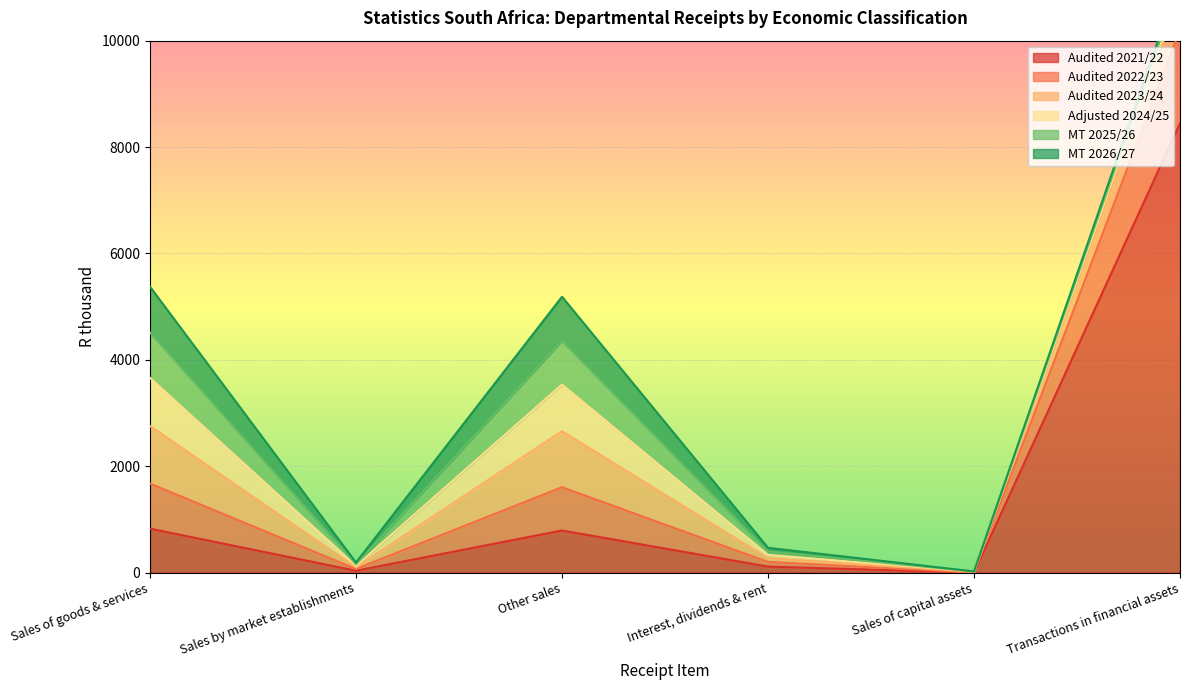

Rank the categories by Audited 2021/22 value from highest to lowest.

Transactions in financial assets, Sales of goods & services, Other sales, Interest, dividends & rent, Sales by market establishments, Sales of capital assets